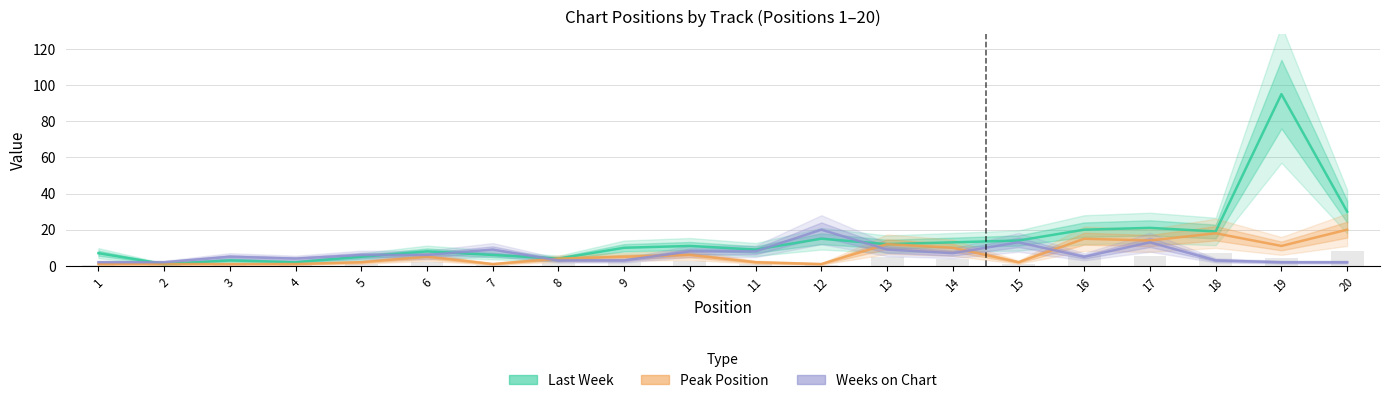

Is the value of Peak Position at 11 greater than the value of Weeks on Chart at 8?

No